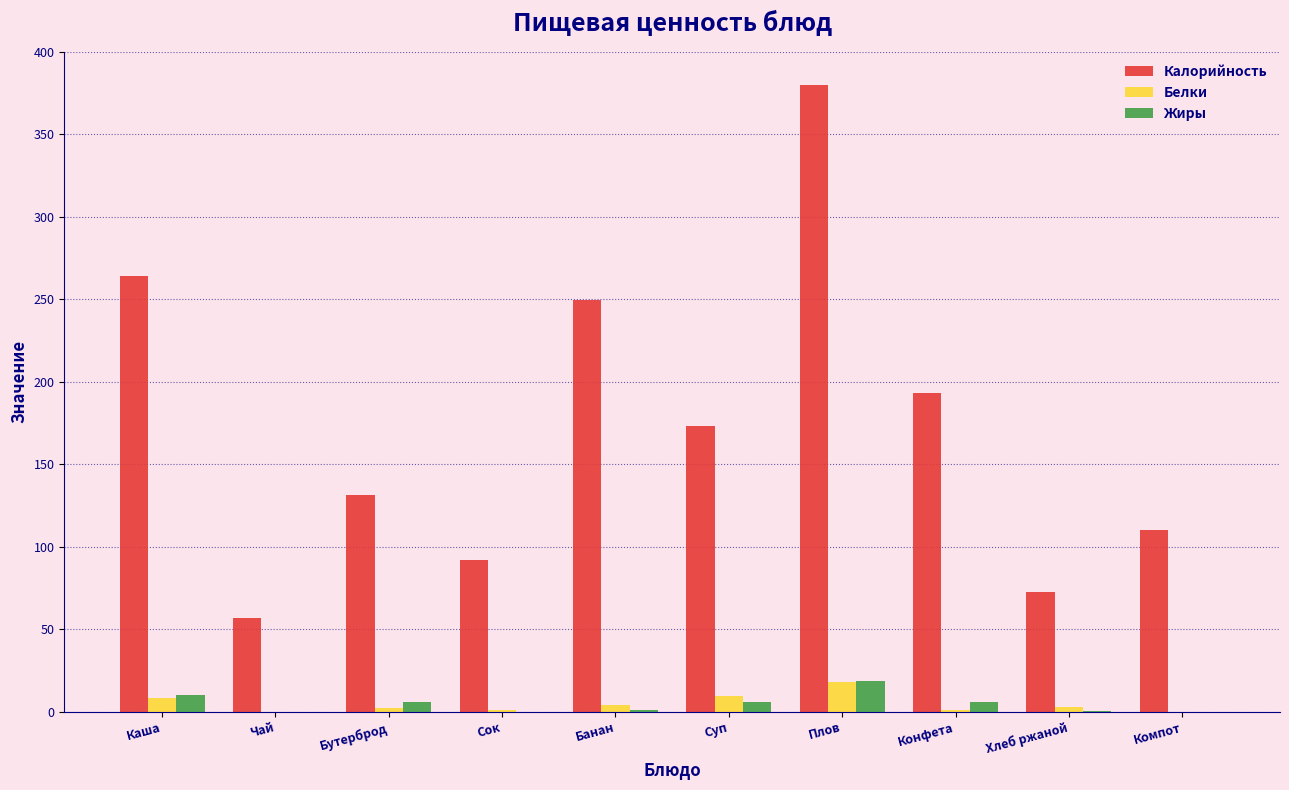

Between Бутерброд and Конфета, which series saw the biggest shift?

Калорийность